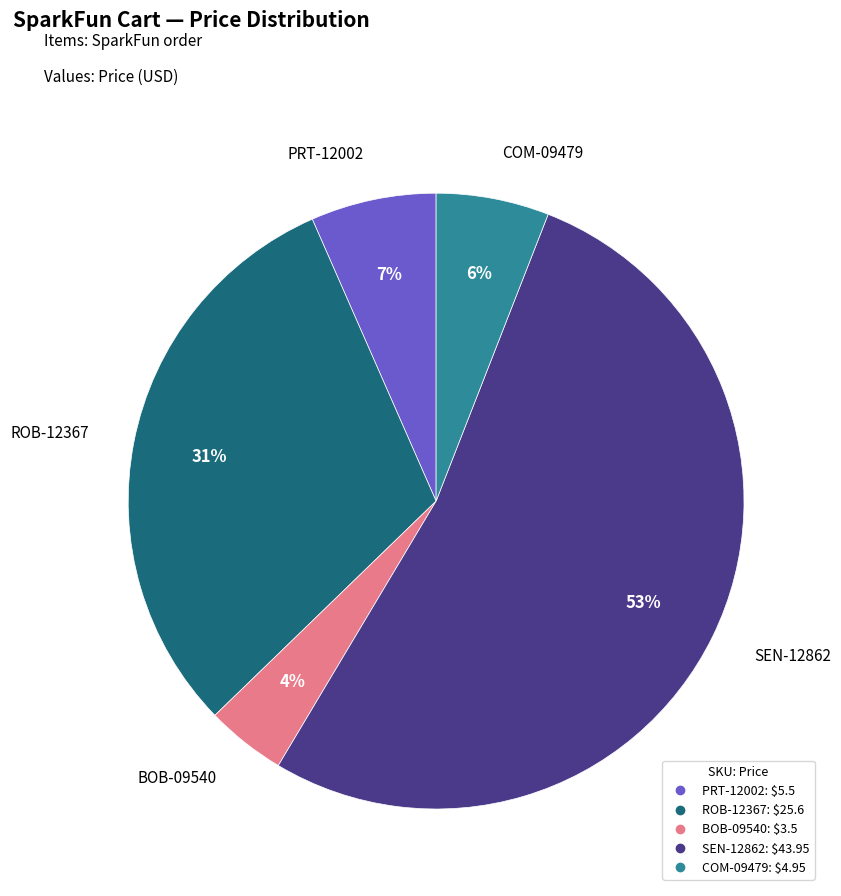

How many segments does this pie chart have?

5